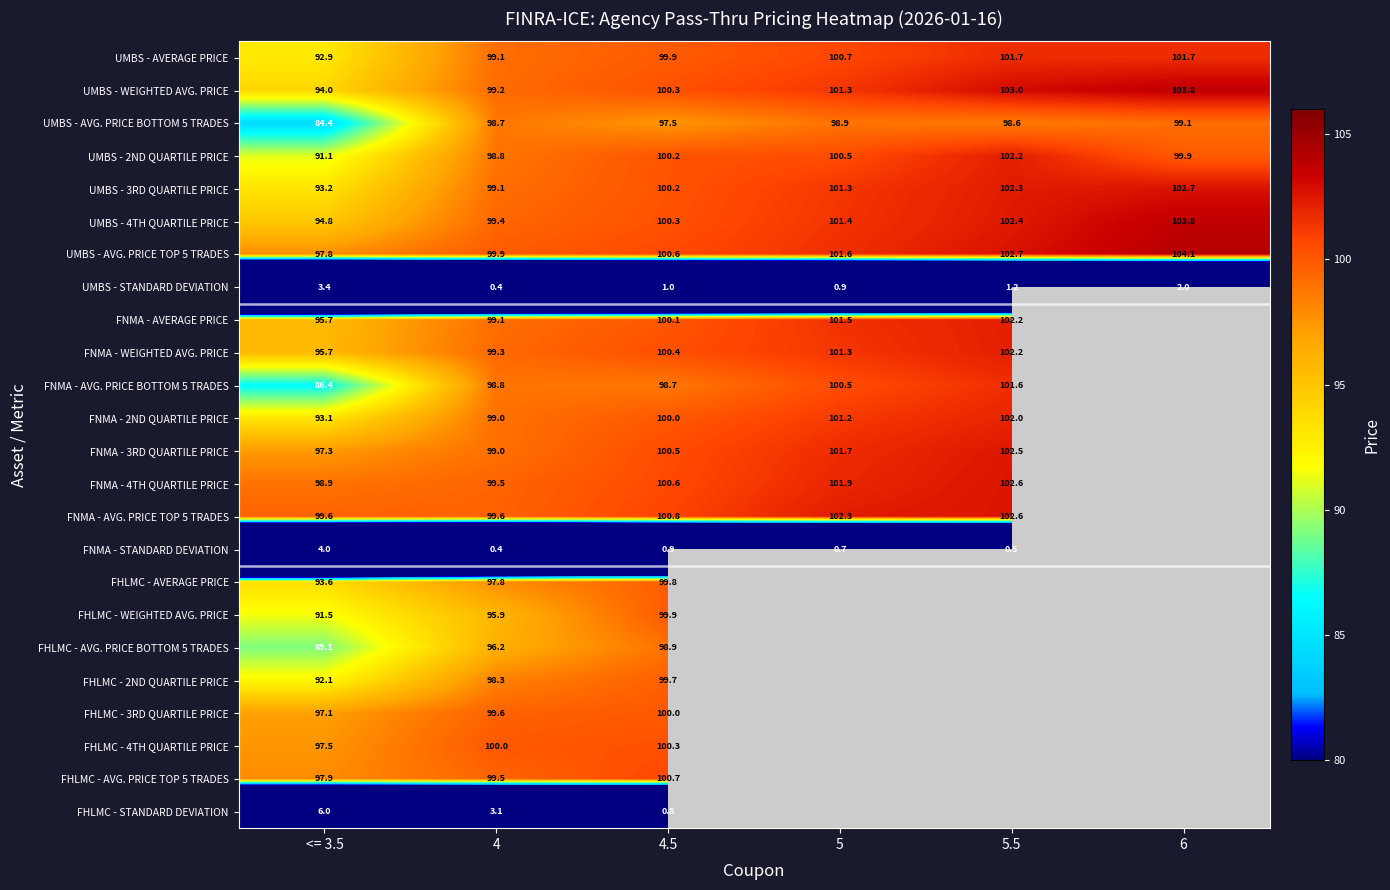

At which category is the sum across all series the highest?

4.5